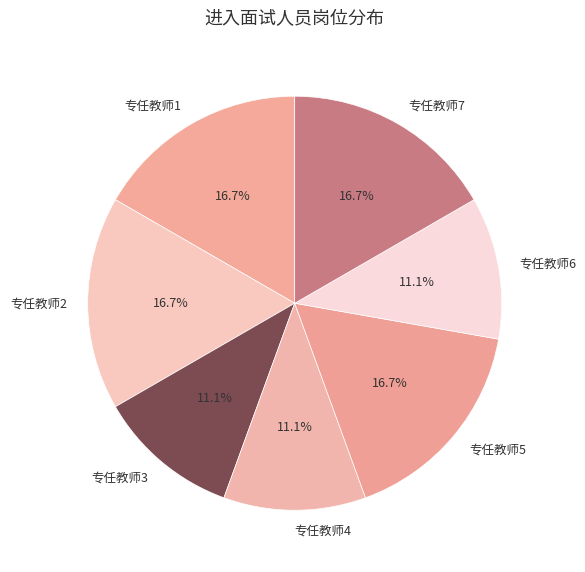

Do 专任教师4 and 专任教师3 together represent more than half of the pie?

No